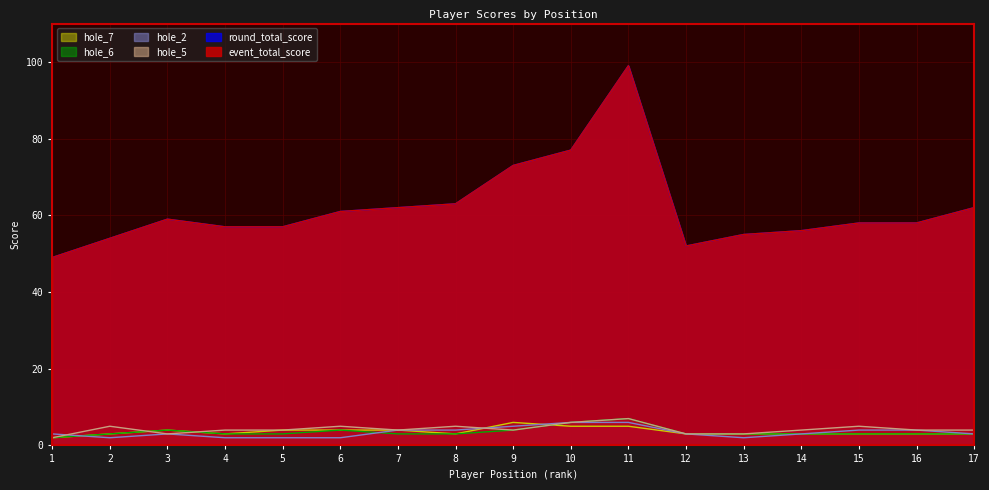

What is the highest value of the hole_2 series?

6